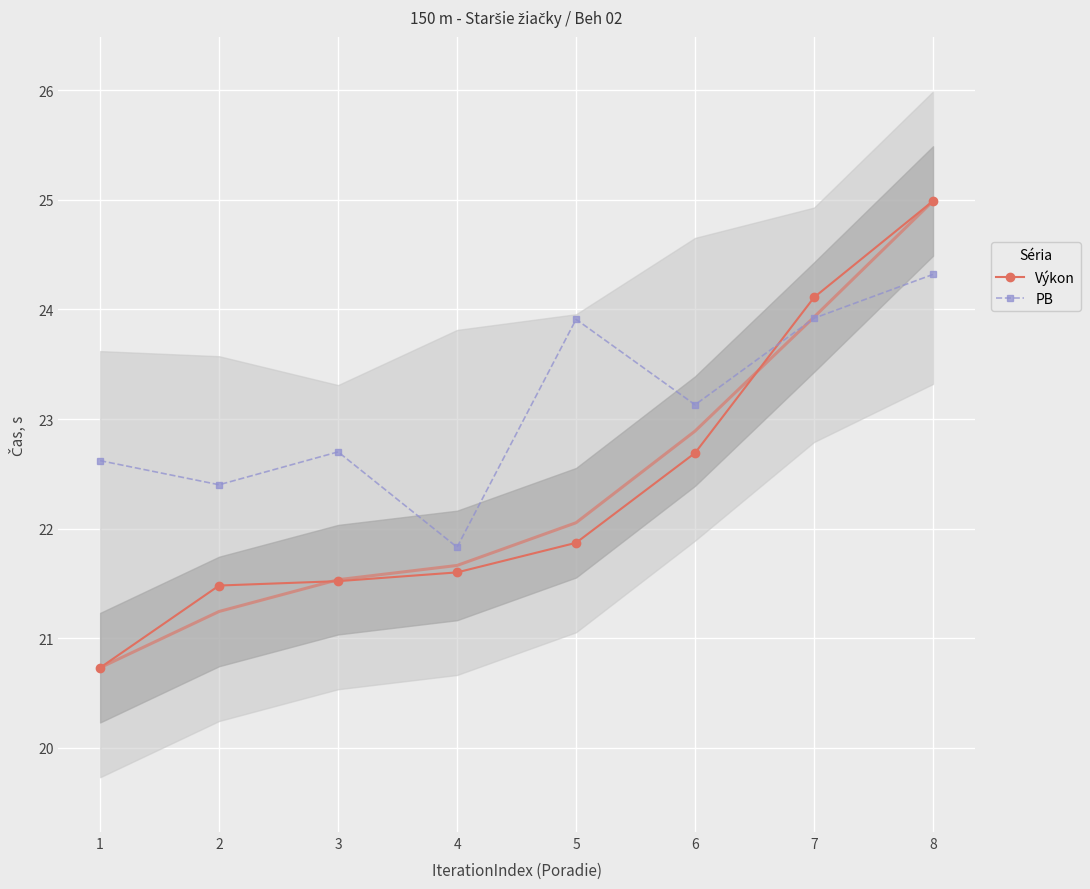

What is the value of the Výkon point at the 4th from the left?

21.6